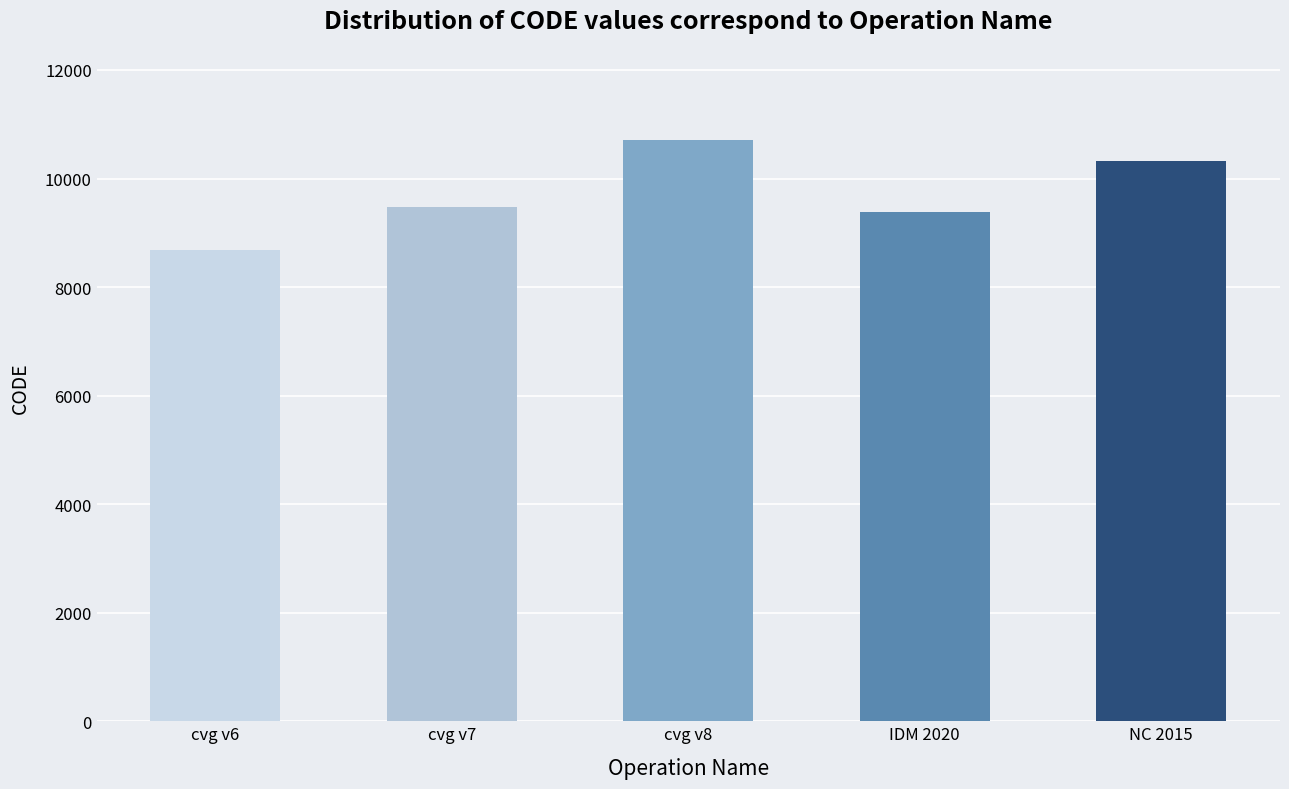

The value at cvg v7 is 4205. True or false?

False